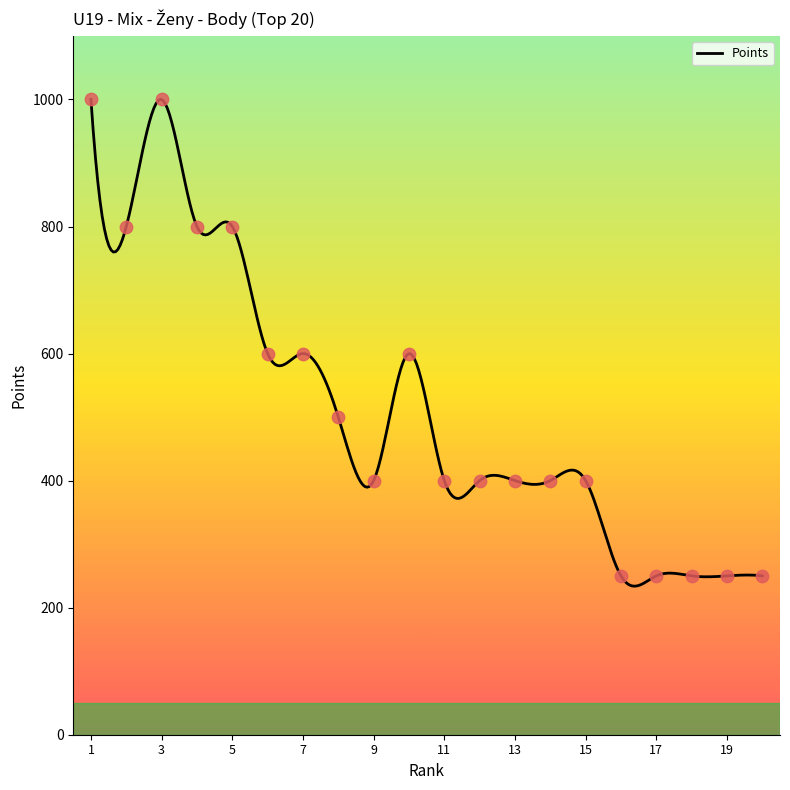

Approximately how many times larger is the value at 13 compared to 7?

0.7